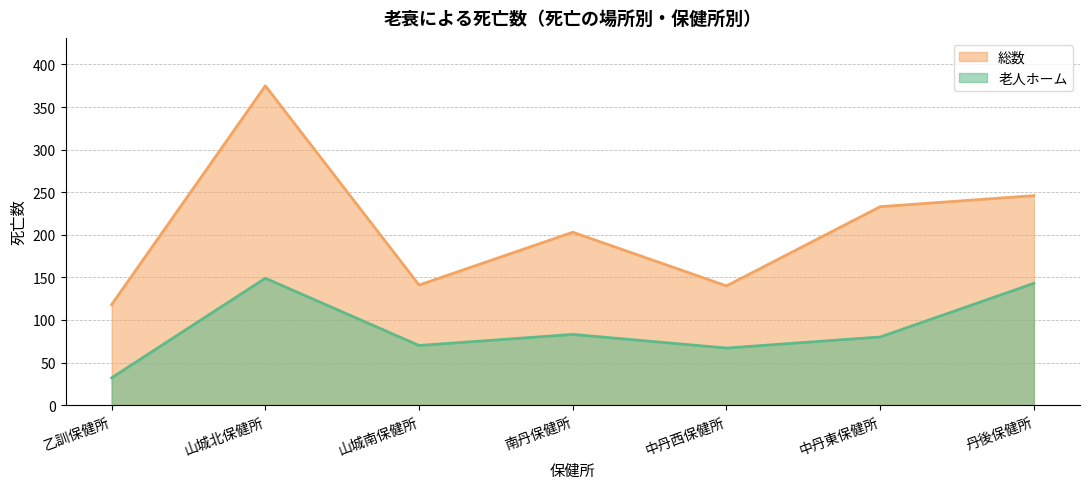

Reading right to left, what are all the values shown in this chart?

老人ホーム: 143	80	67	83	70	149	32
総数: 246	233	140	203	141	375	118